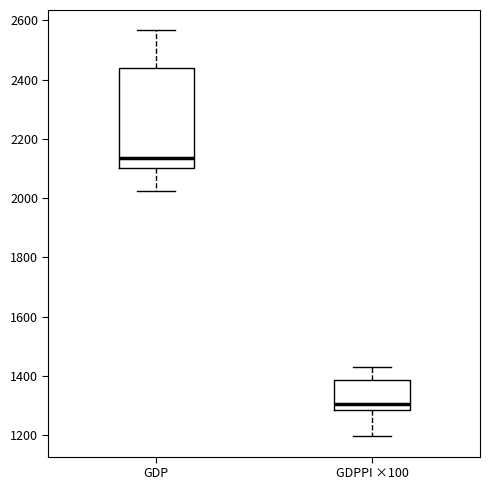

Which box has the highest median line?

GDP